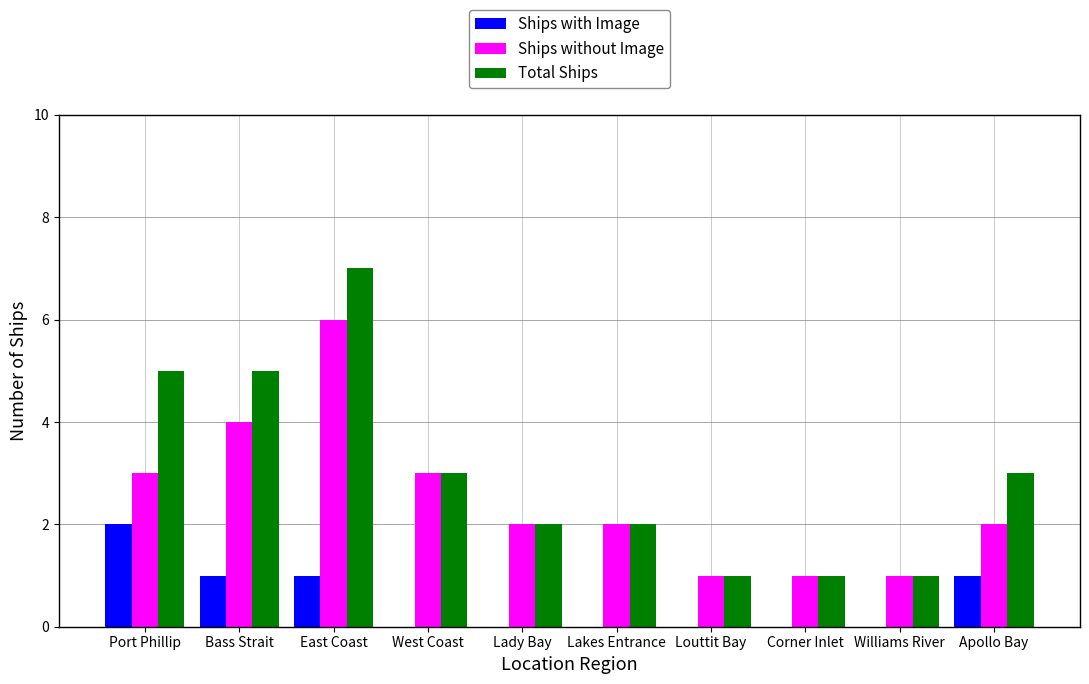

Which series has the largest total across all categories?

Total Ships